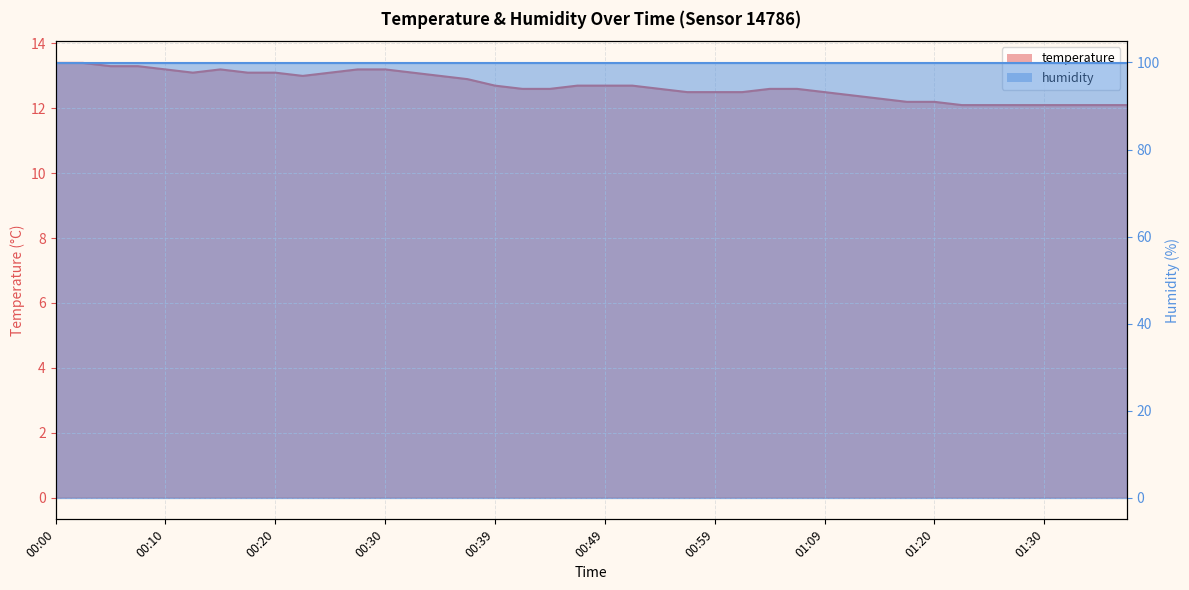

The value at 01:17 is 3.3. True or false?

False